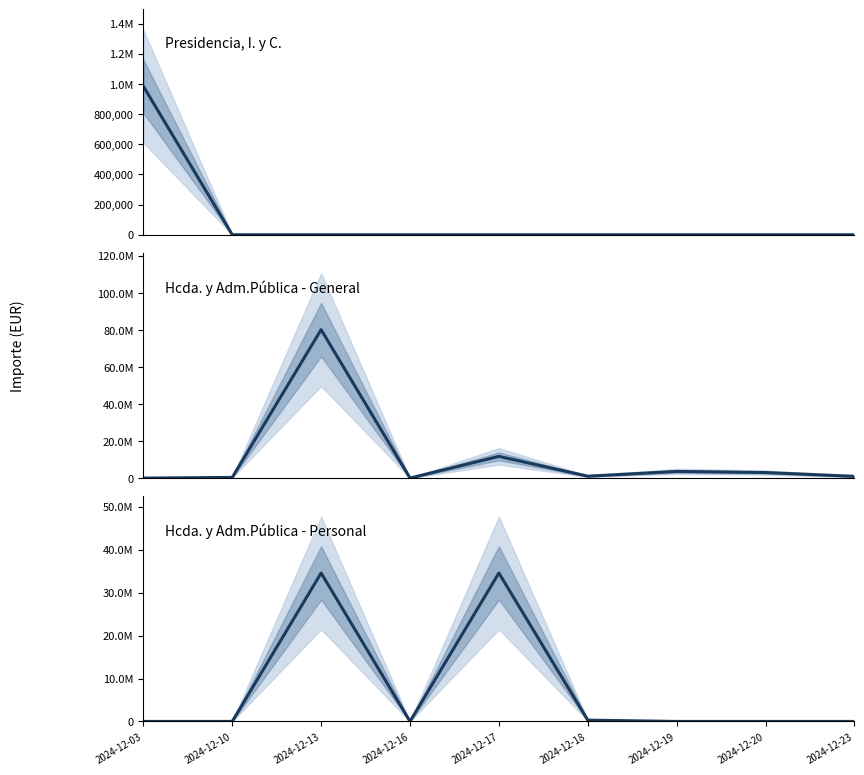

Reading right to left, extract all data points from this chart.

Presidencia, I. y C.: 0.0	0.0	0.0	0.0	0.0	0.0	0.0	0.0	984752.4
Hcda. y Adm.Pública - General: 943464.4	3000000.0	3600000.0	1025000.0	11717923.6	20000.0	80165858.0	363124.3	0.0
Hcda. y Adm.Pública - Personal: 0.0	0.0	0.0	300000.0	34582076.4	0.0	34582076.4	0.0	0.0